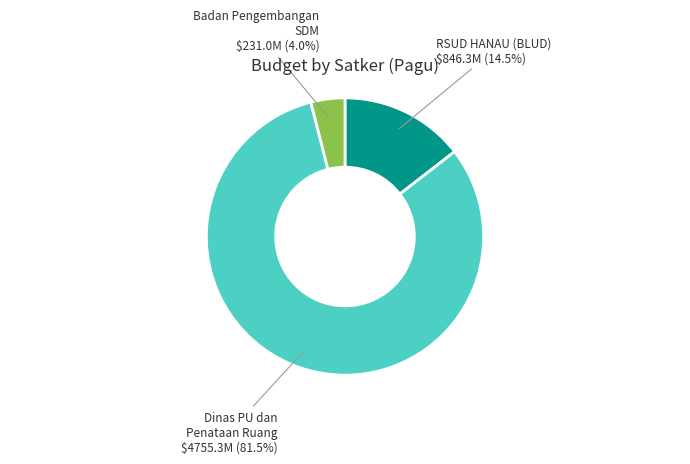

Does any single category account for the majority?

Yes